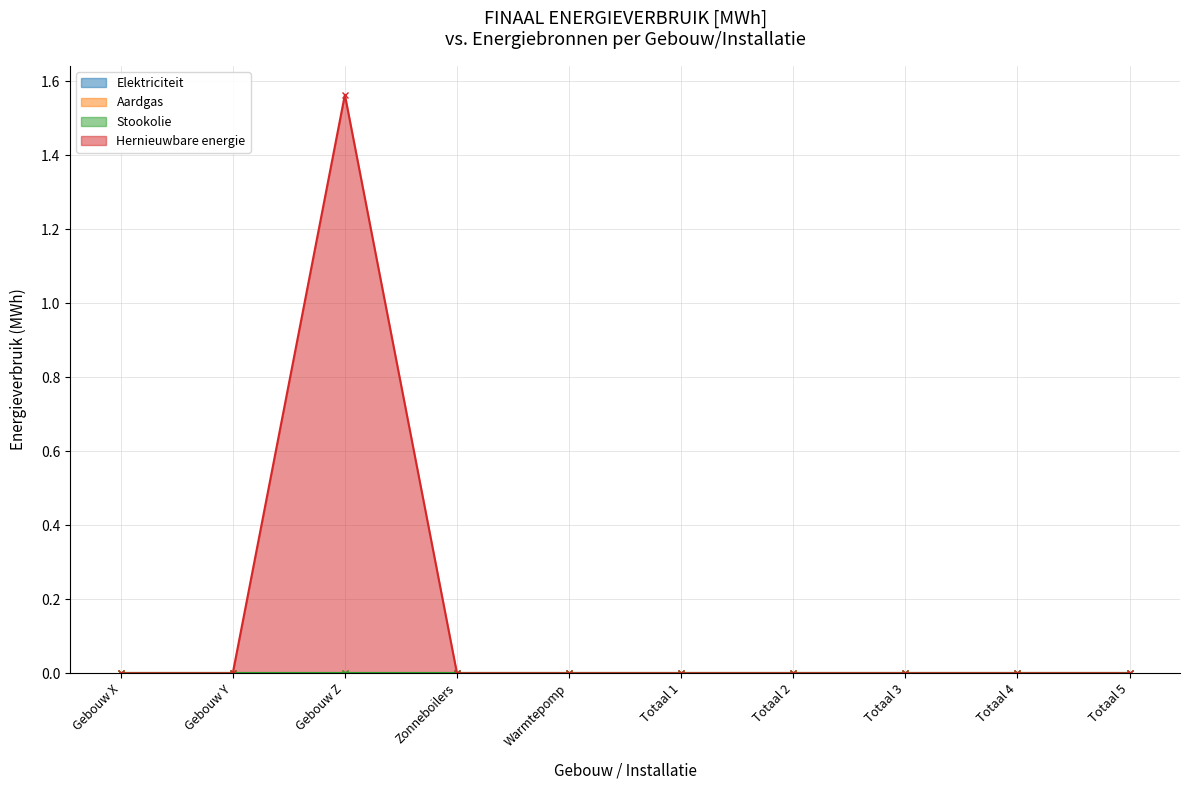

Between Zonneboilers and Totaal 1, which is larger?

Zonneboilers